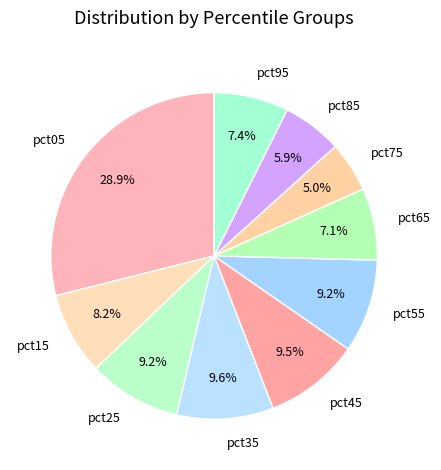

Combined, what portion of the pie is pct25 and pct05?

38.1%